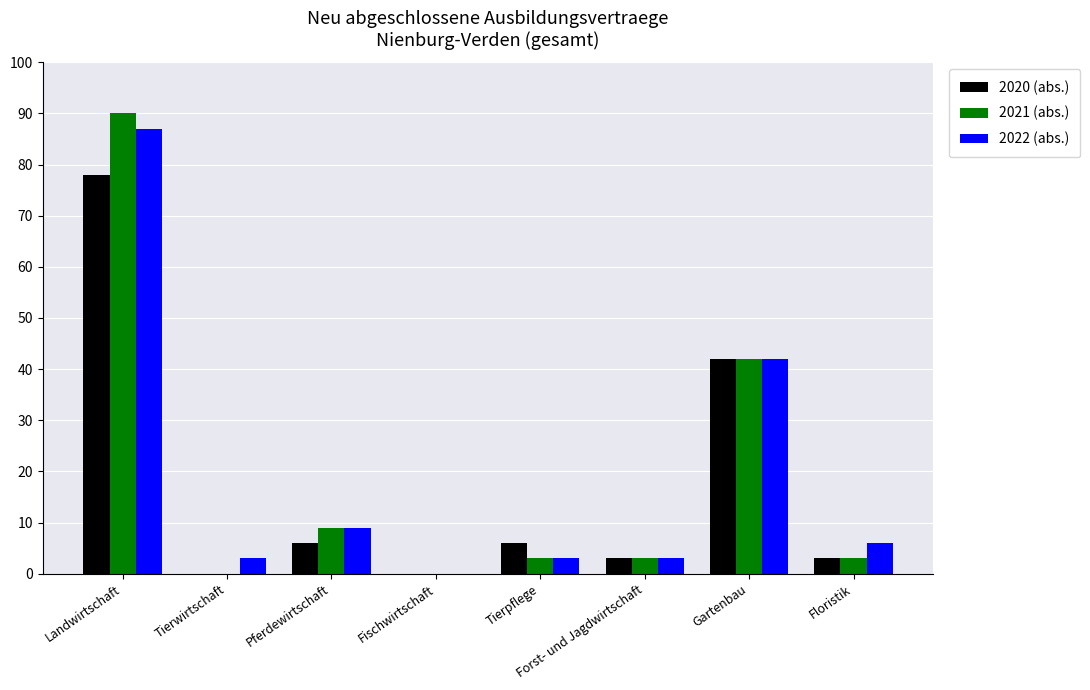

Reading right to left, list all the values displayed in this chart.

2020 (abs.): 3	42	3	6	0	6	0	78
2021 (abs.): 3	42	3	3	0	9	0	90
2022 (abs.): 6	42	3	3	0	9	3	87